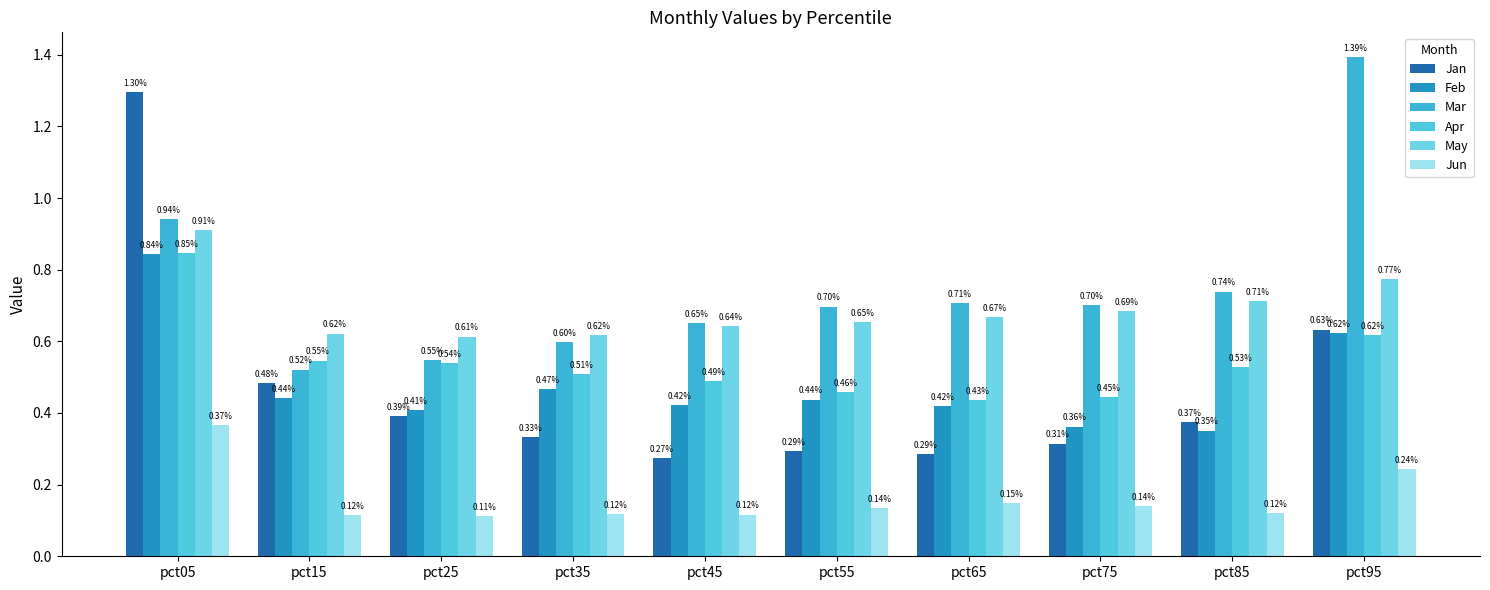

What is the average value of the May series?

0.7